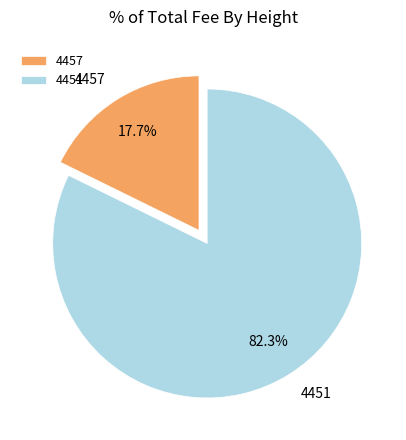

Which slice is the largest?

4451